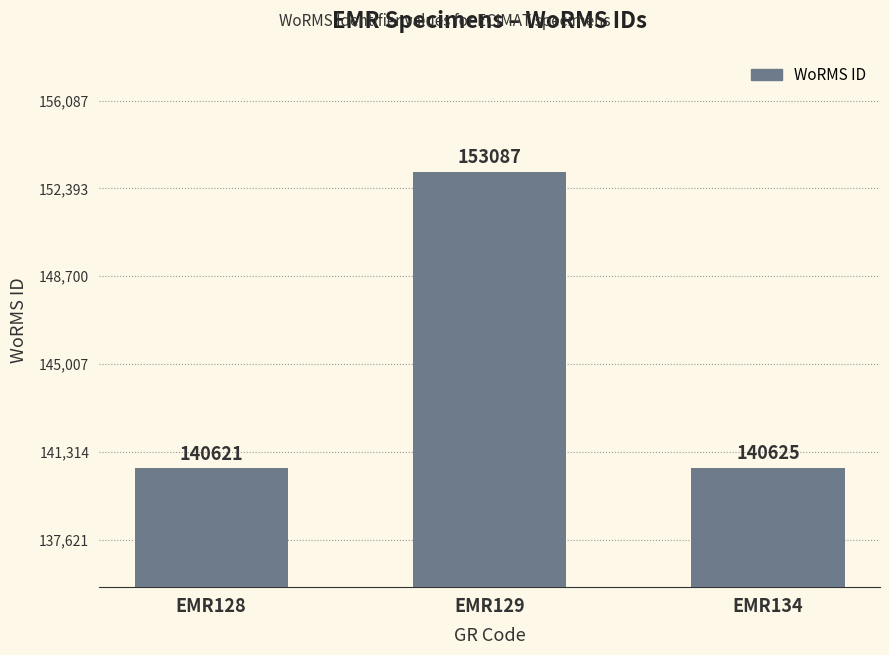

Approximately how many times larger is the value at EMR128 compared to EMR129?

0.9